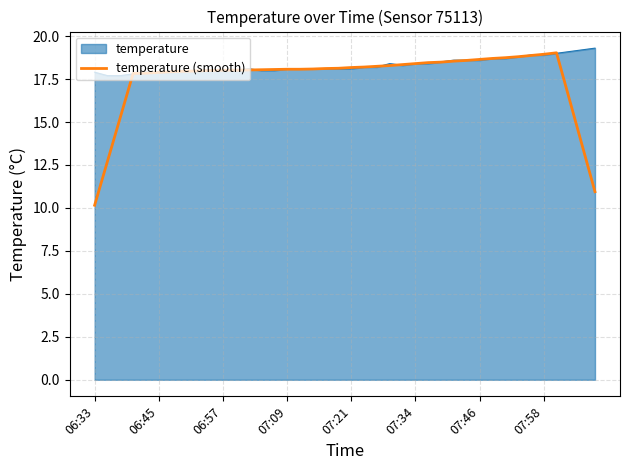

How many lines are shown in the chart?

2